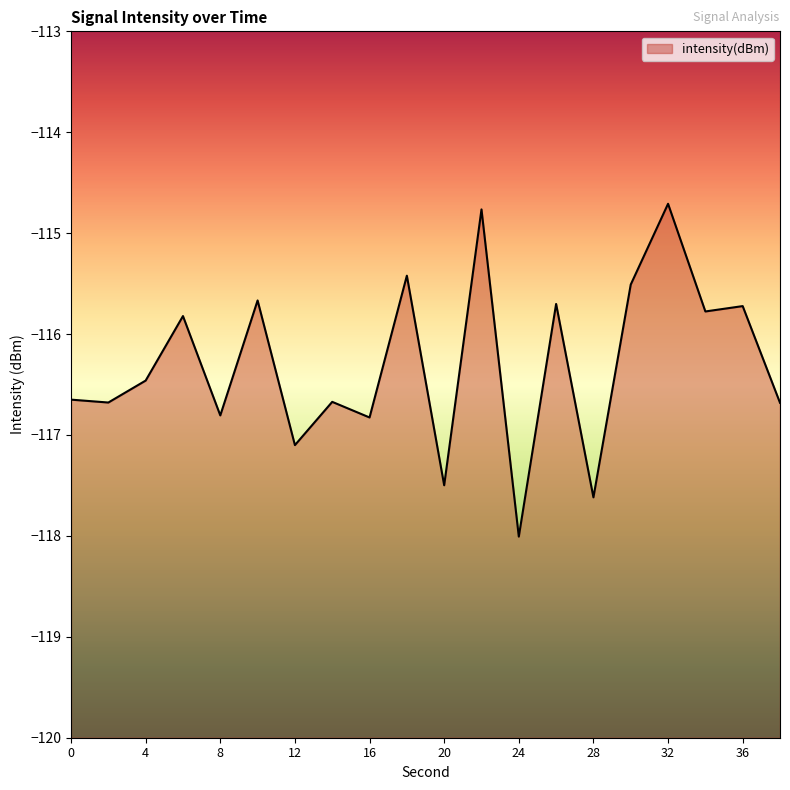

How many lines are shown in the chart?

1